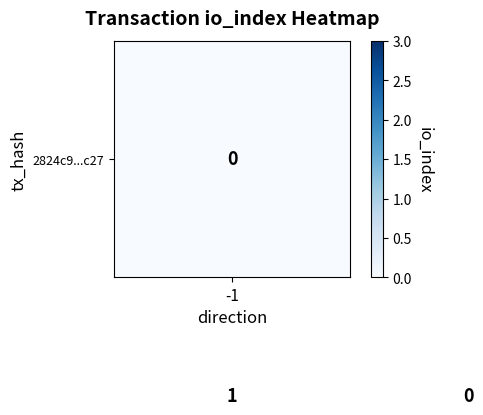

What is the greatest value displayed?

3